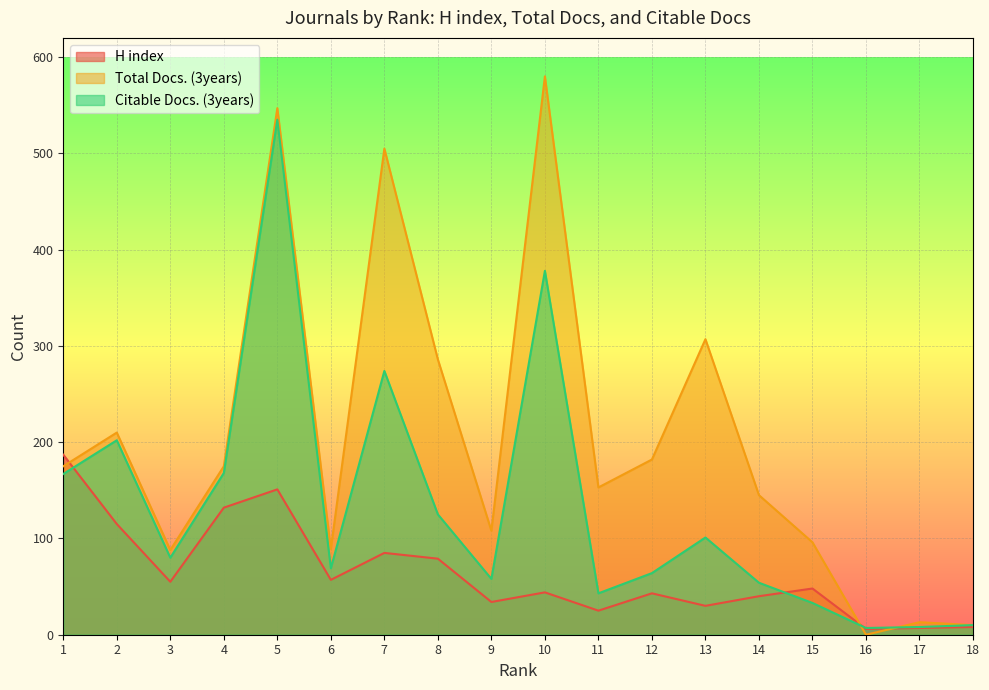

In Citable Docs. (3years), how many points are higher than both neighbors (excluding endpoints)?

5